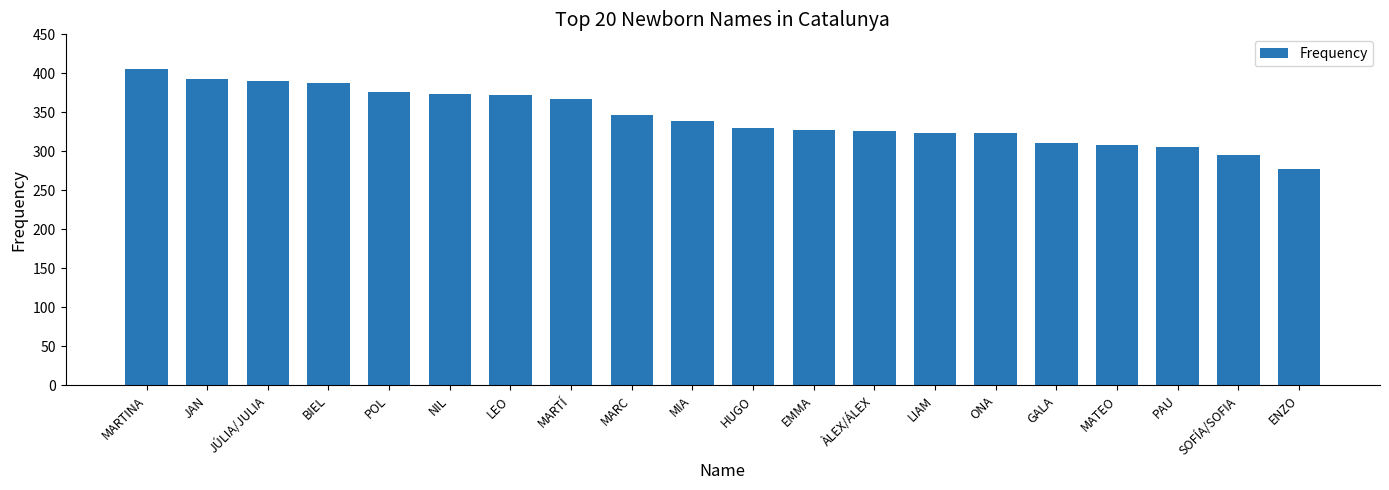

True or false: the data shows 513 at NIL.

False